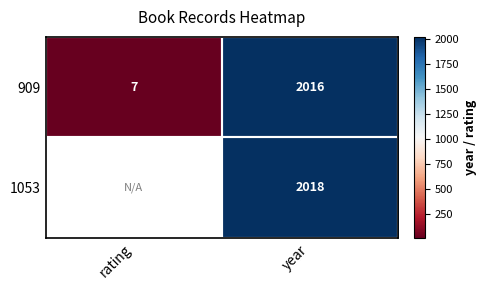

What is the sum of the 909 values at rating and year?

2023